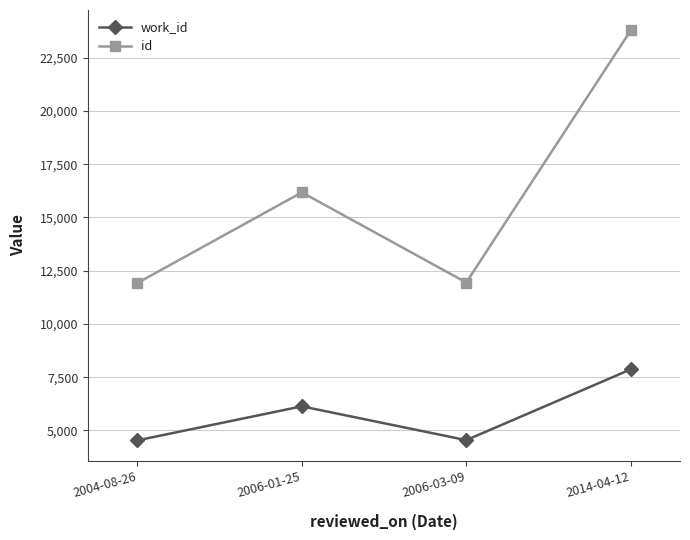

What is the value of the id point at the 4th from the left?

23778